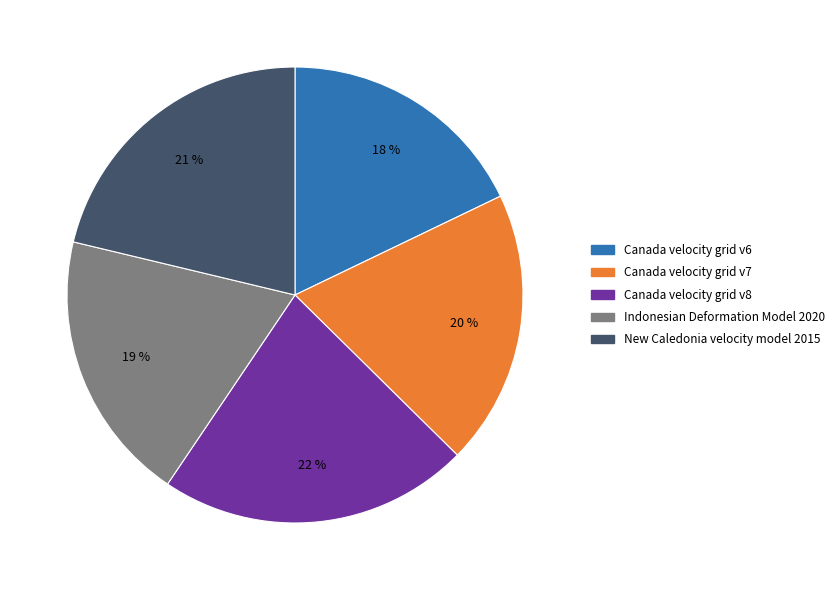

How many slices are in this pie chart?

5